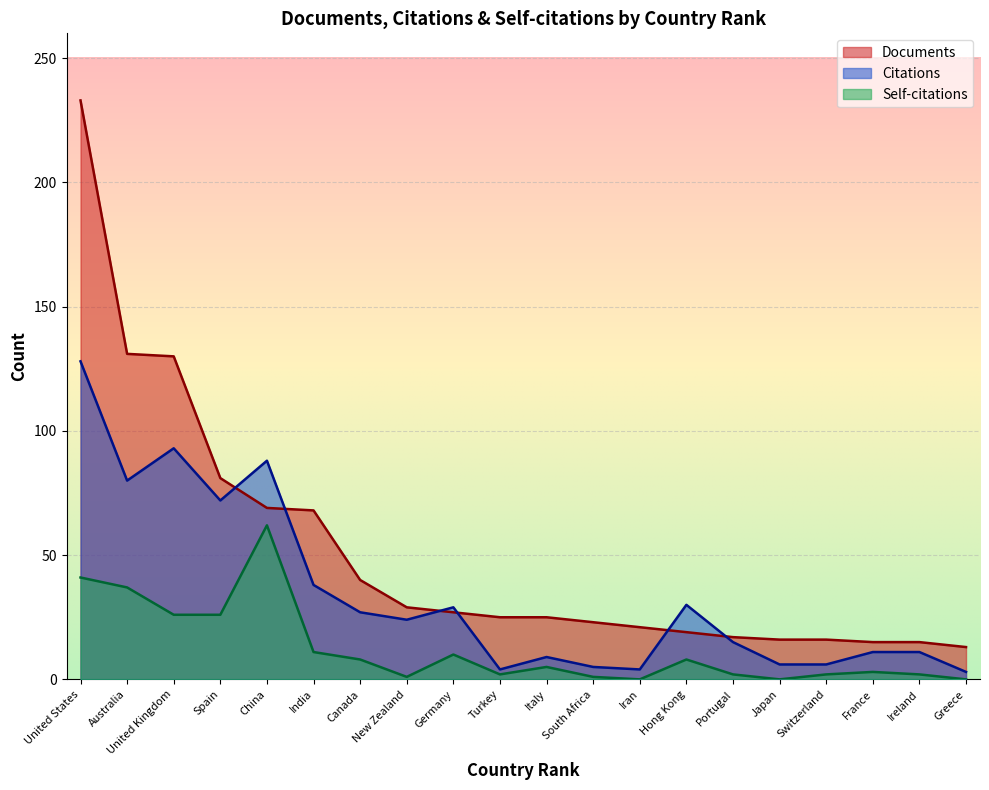

True or false: Documents and Self-citations cross at least once.

False